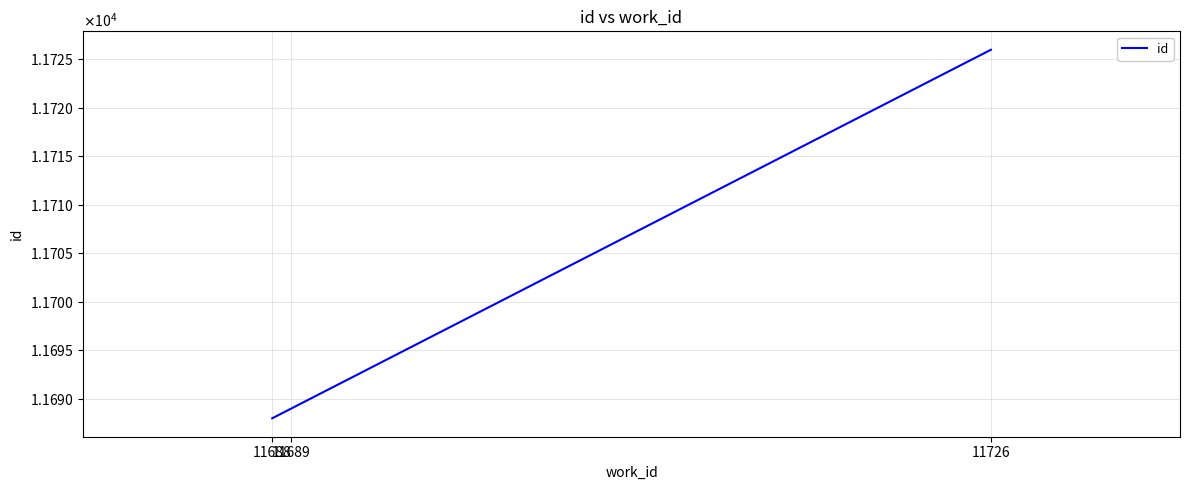

Does the chart display data point markers on the line(s)?

No